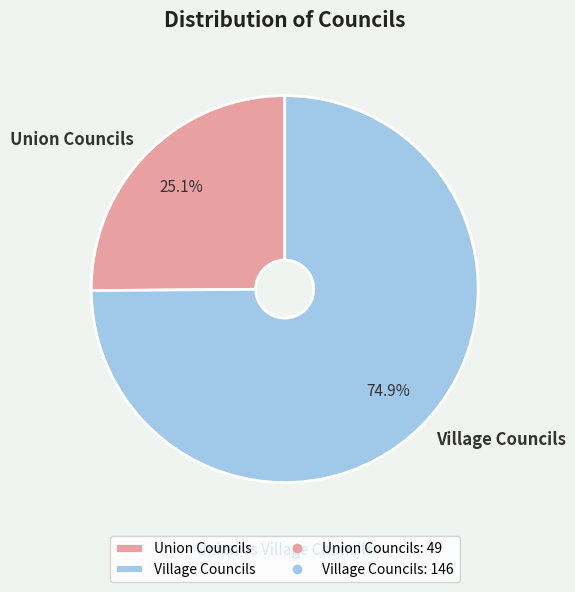

True or false: Village Councils accounts for 75% of the total.

True